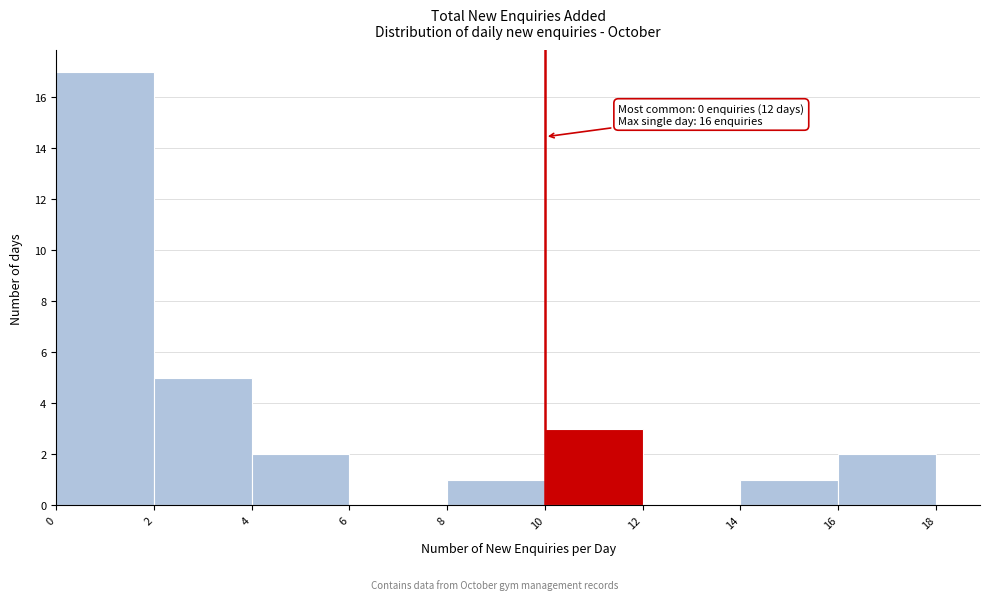

Over which range of the x-axis is the bar tallest?

0 to 2